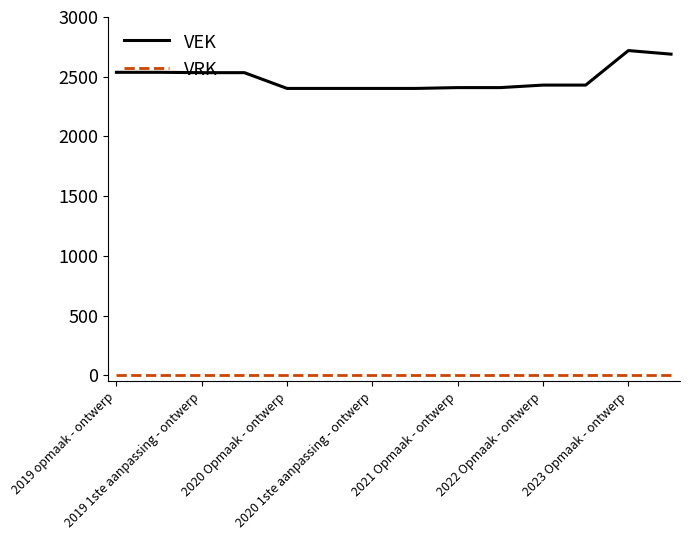

What is the highest value of the VEK series?

2719